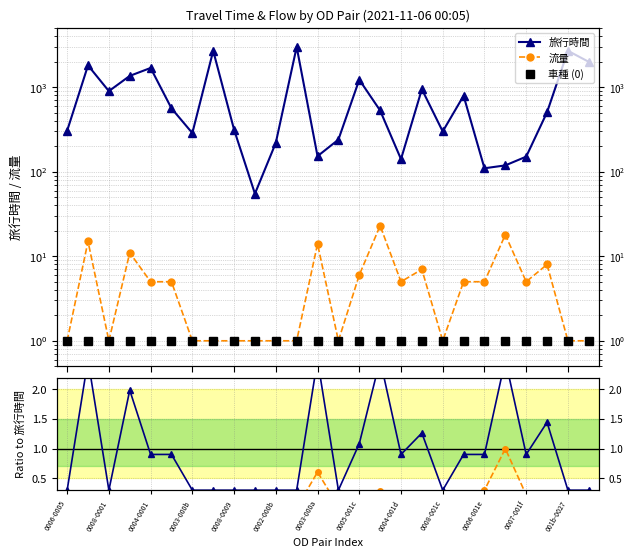

True or false: 車種 (0) has more than 1 interior local peaks.

False